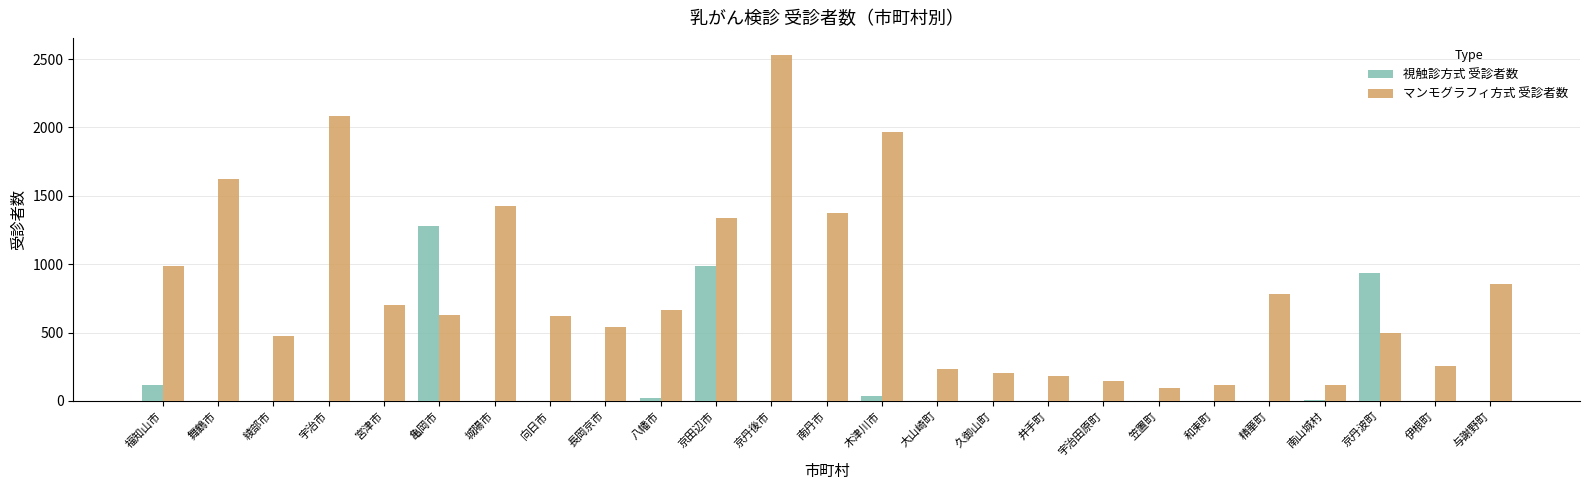

Is the value of マンモグラフィ方式 受診者数 at 精華町 greater than the value of 視触診方式 受診者数 at 京丹後市?

Yes